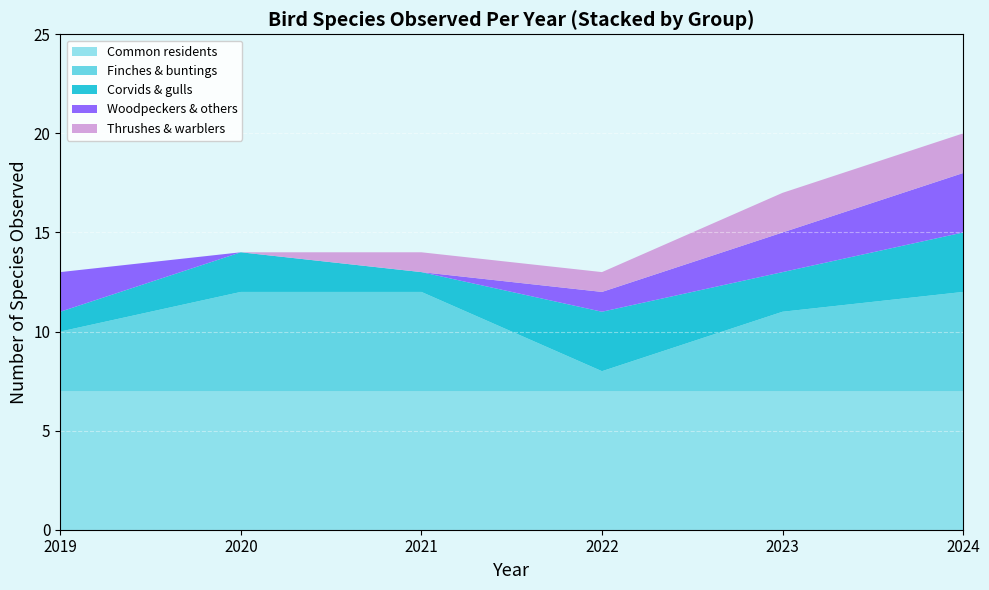

What is the highest value of the Common residents series?

7